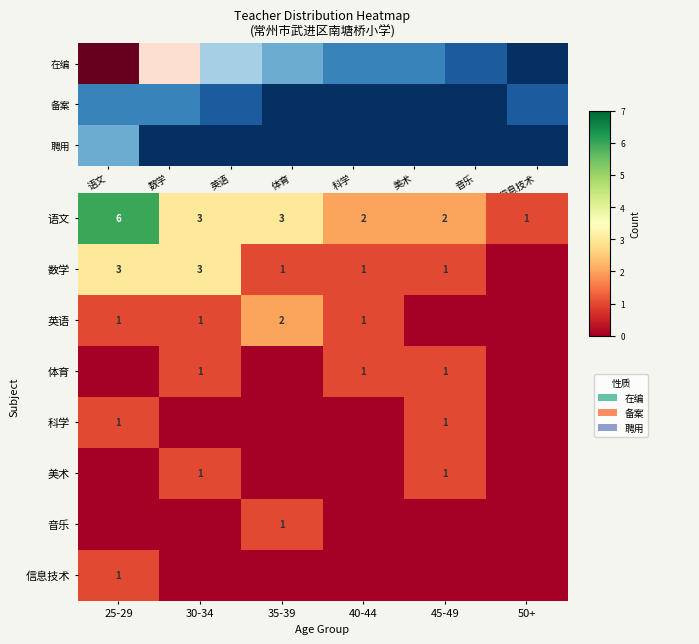

At which label does 数学 reach its minimum?

50+